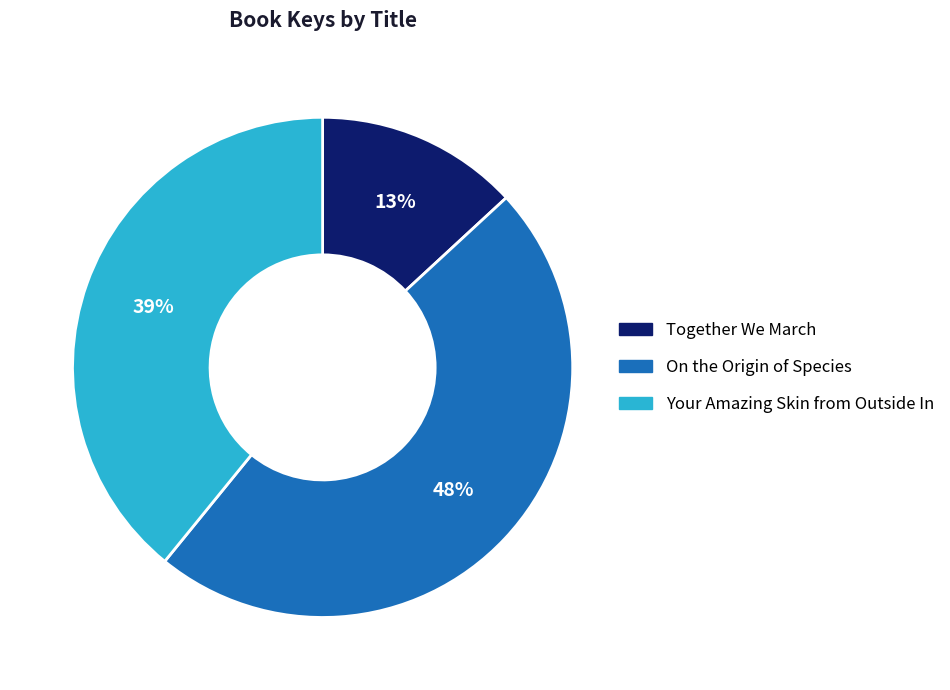

Is it true that Together We March is 27% of the pie?

False